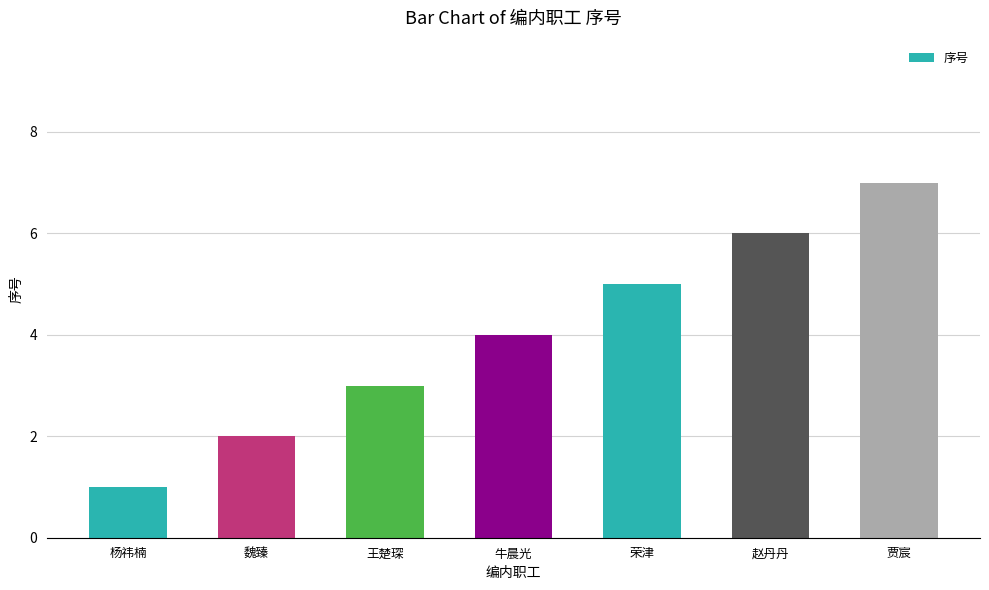

The chart shows a value of 8 at 荣津. True or false?

False